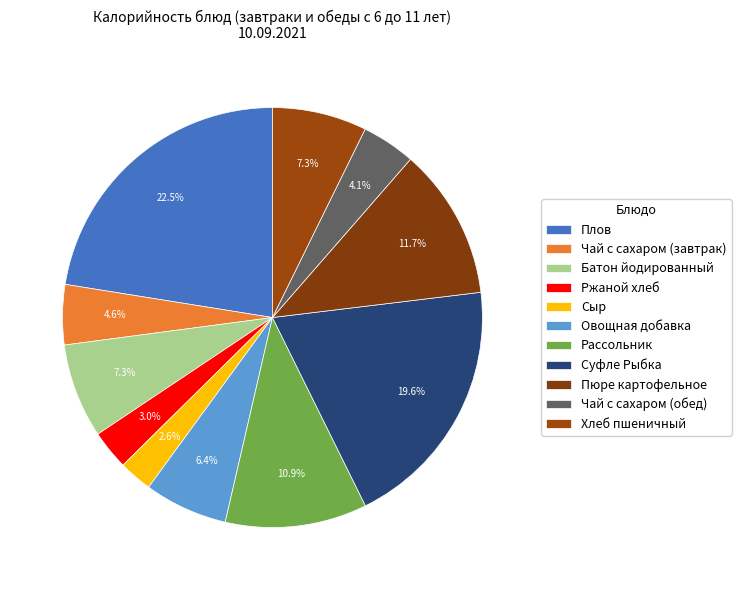

Which category has the smallest portion of the pie?

Сыр